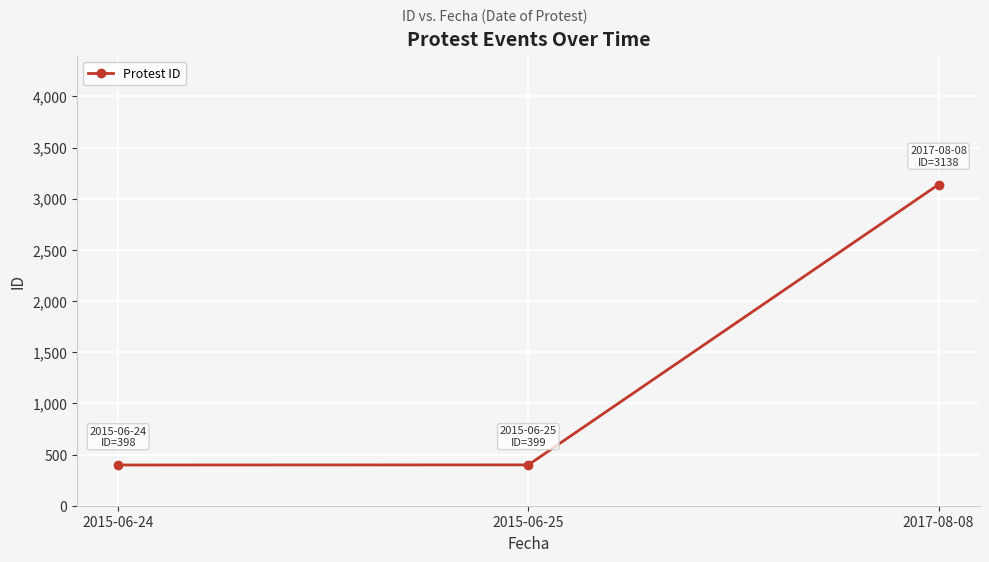

Approximately how many times larger is the value at 2017-08-08 compared to 2015-06-24?

7.9